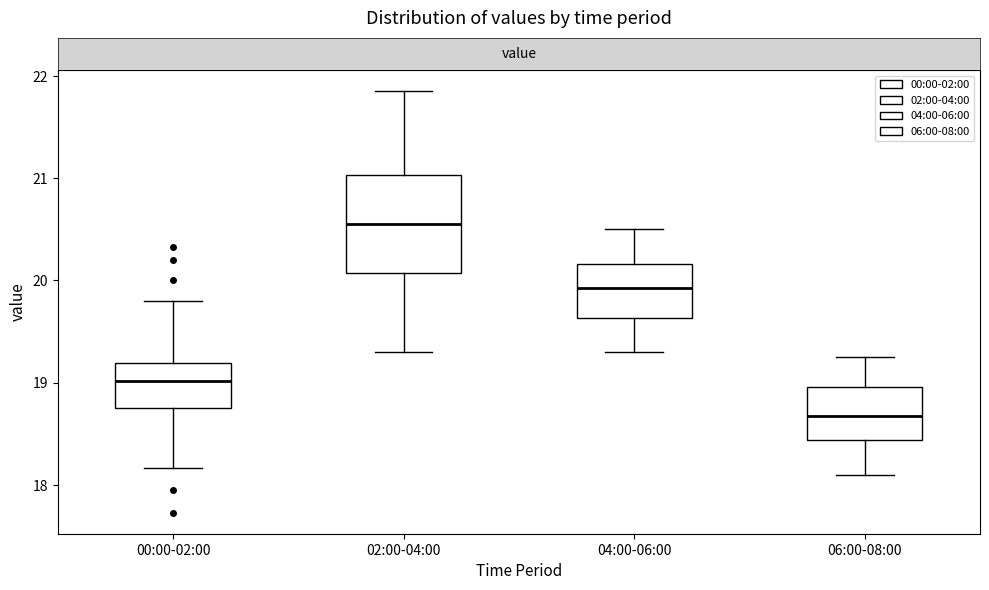

Which box's median line is the highest?

02:00-04:00